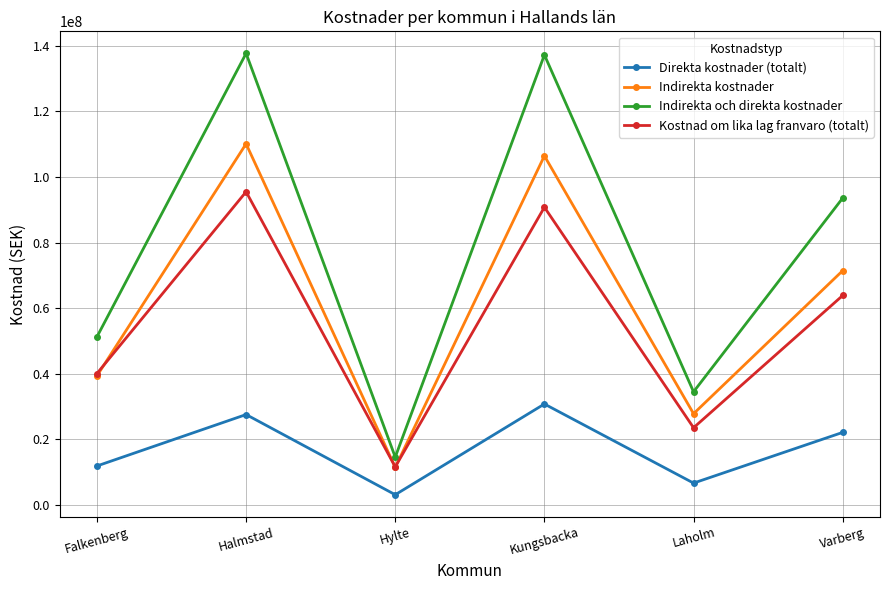

Rank the series by their maximum value, from highest to lowest.

Indirekta och direkta kostnader, Indirekta kostnader, Kostnad om lika lag franvaro (totalt), Direkta kostnader (totalt)